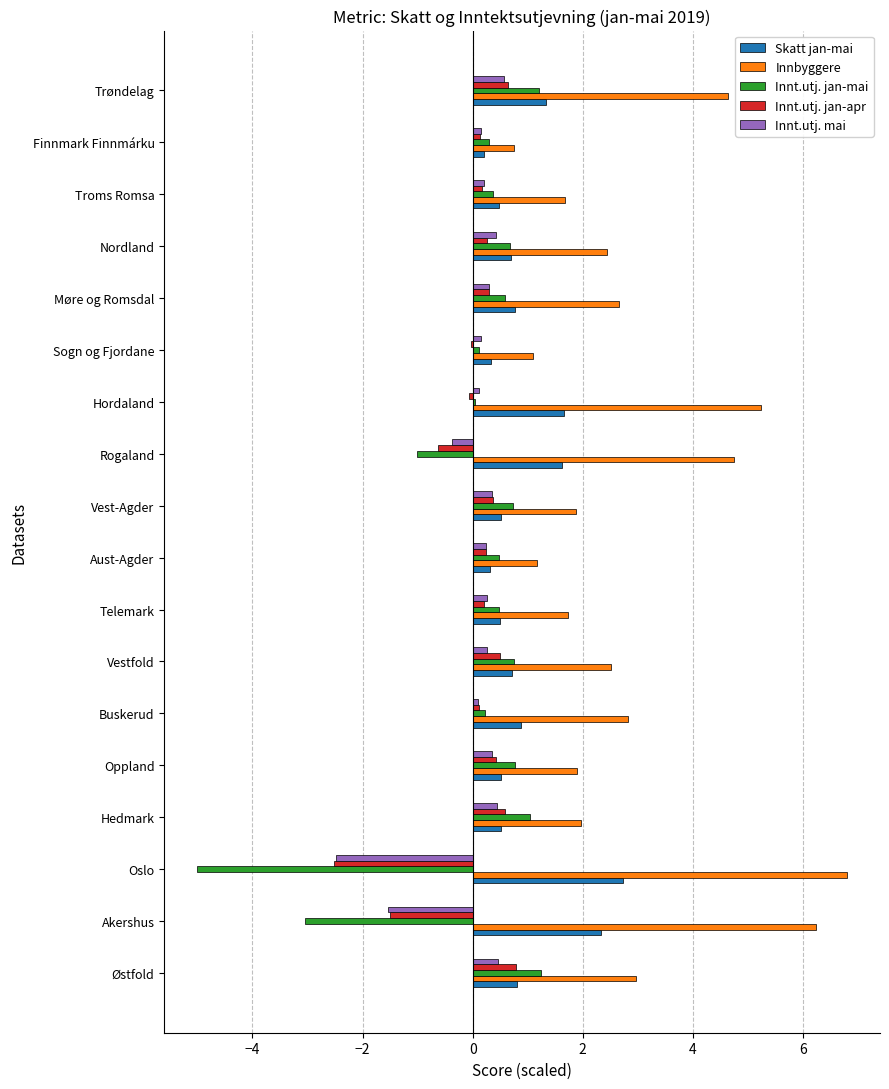

The Innbyggere series shows 2.7 at Møre og Romsdal. True or false?

True